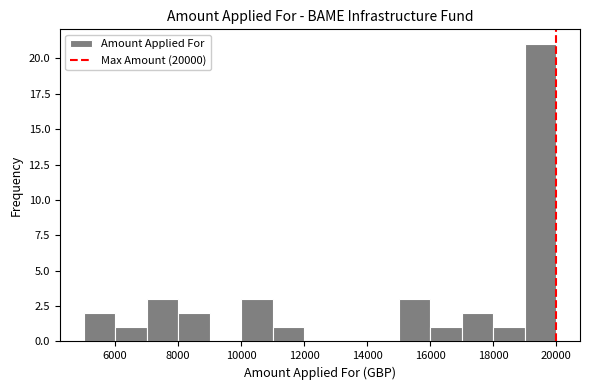

What is the height of the bar covering 5000 to 6000 on the x-axis? The values are not printed on the chart, so give them approximately, as read against the axis.

2